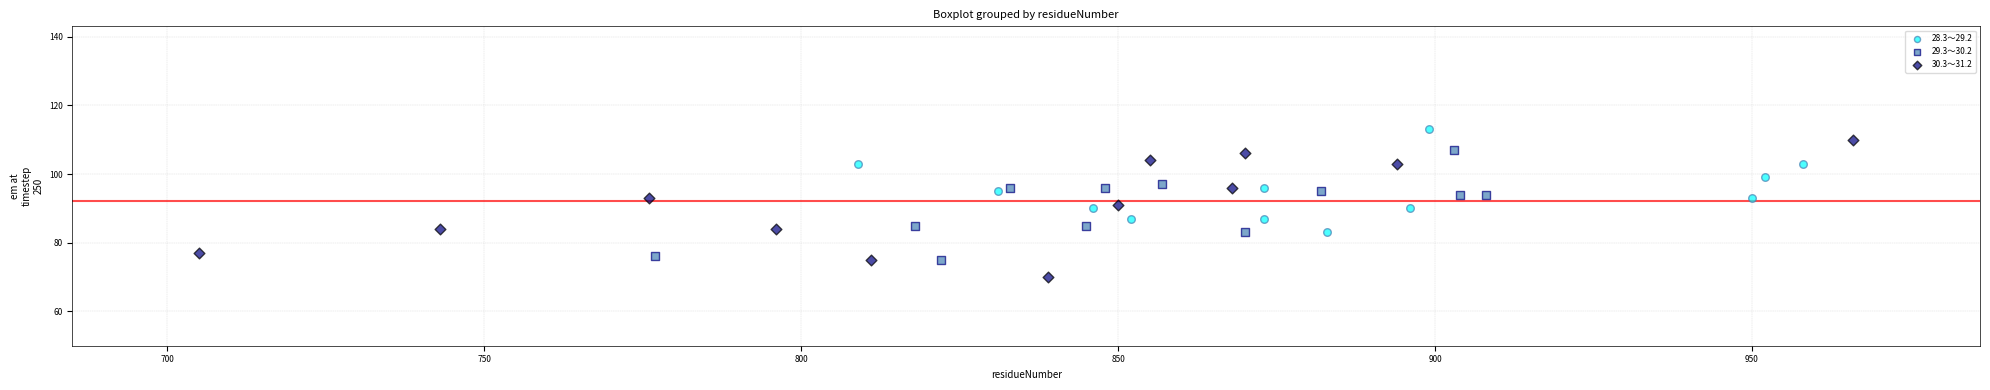

Which series contains the lowest Y value?

30.3～31.2